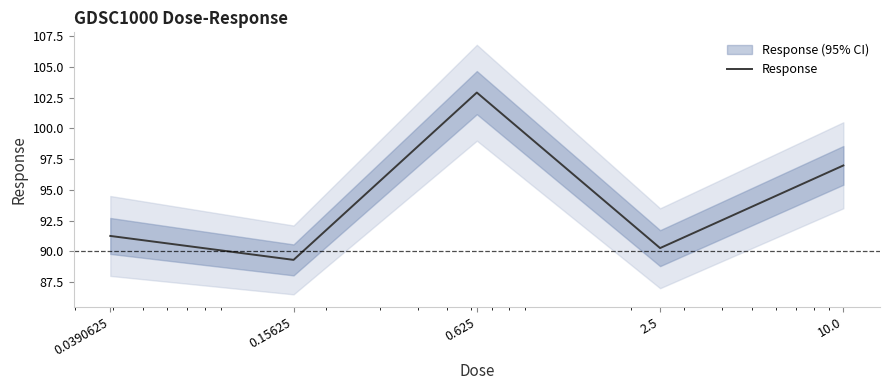

At which category does the chart reach its minimum across all series?

0.15625